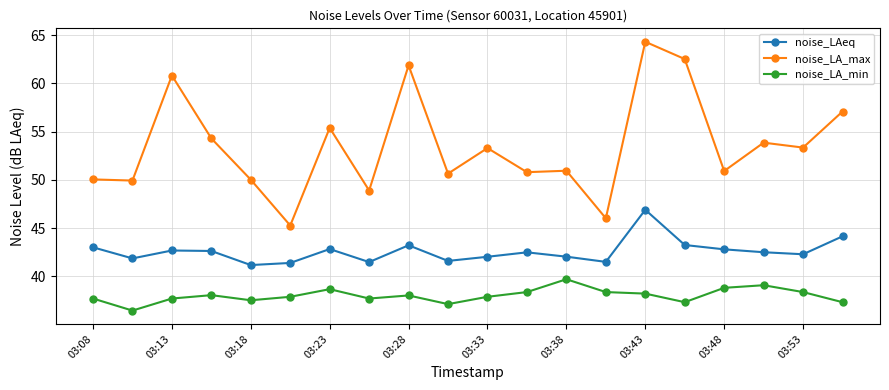

What is the value of the noise_LA_max point at the 12th from the left?

50.8